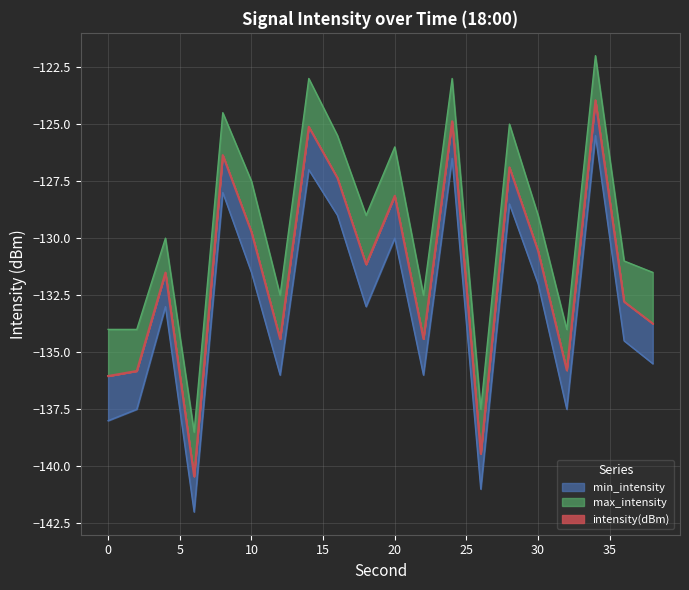

Reading right to left, what are all the values shown in this chart?

intensity(dBm): 38=-133.7	36=-132.8	34=-124.0	32=-135.8	30=-130.6	28=-126.9	26=-139.5	24=-124.9	22=-134.4	20=-128.1	18=-131.1	16=-127.4	14=-125.1	12=-134.4	10=-129.7	8=-126.4	6=-140.4	4=-131.5	2=-135.8	0=-136.0
min_intensity: 38=-135.5	36=-134.5	34=-125.5	32=-137.5	30=-132.0	28=-128.5	26=-141.0	24=-126.5	22=-136.0	20=-130.0	18=-133.0	16=-129.0	14=-127.0	12=-136.0	10=-131.5	8=-128.0	6=-142.0	4=-133.0	2=-137.5	0=-138.0
max_intensity: 38=-131.5	36=-131.0	34=-122.0	32=-134.0	30=-129.0	28=-125.0	26=-137.5	24=-123.0	22=-132.5	20=-126.0	18=-129.0	16=-125.5	14=-123.0	12=-132.5	10=-127.5	8=-124.5	6=-138.5	4=-130.0	2=-134.0	0=-134.0